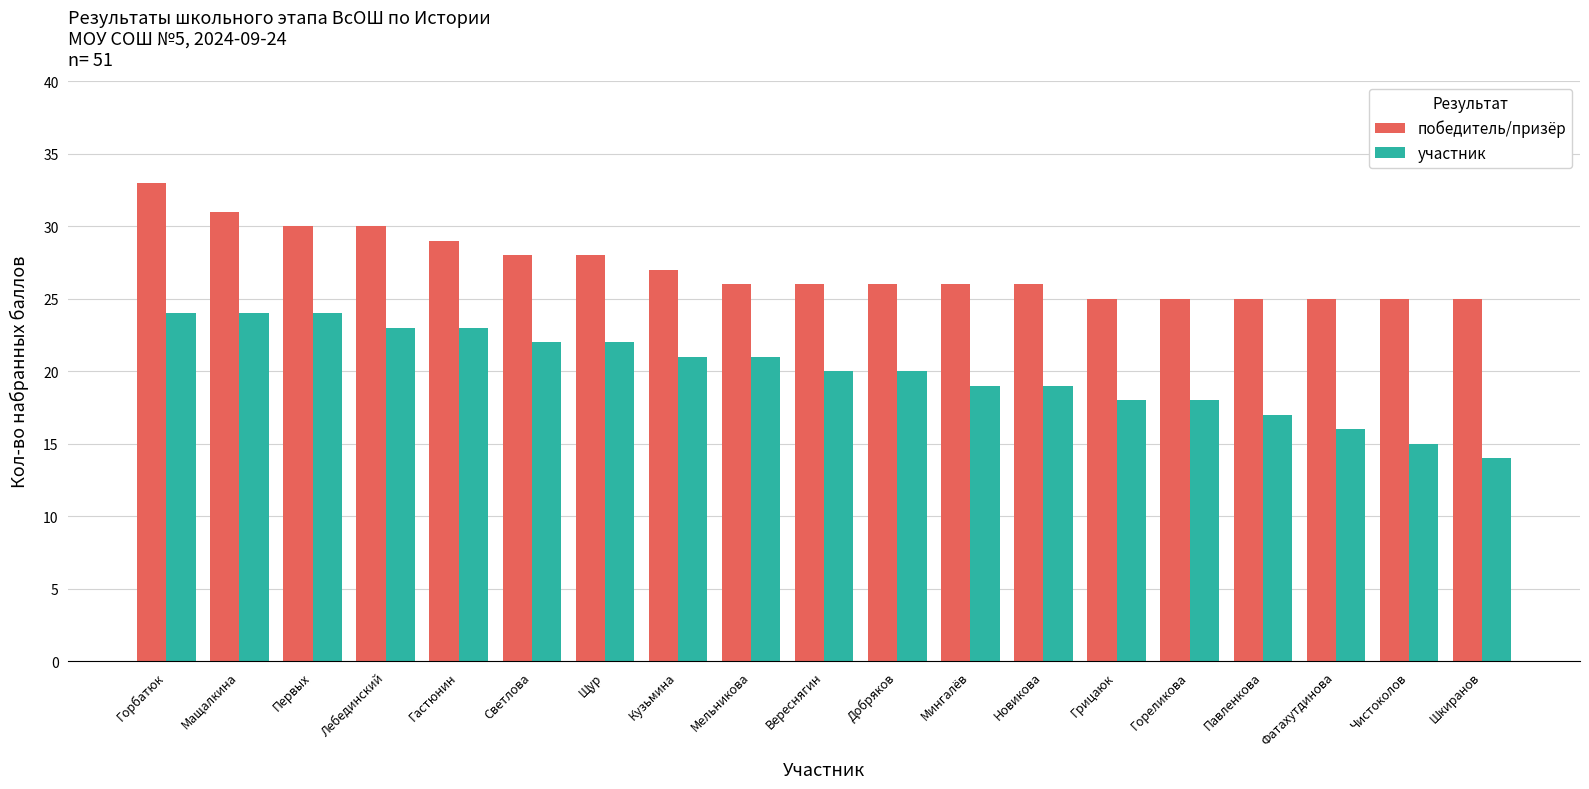

List the series in order of their overall mean, lowest first.

участник, победитель/призёр